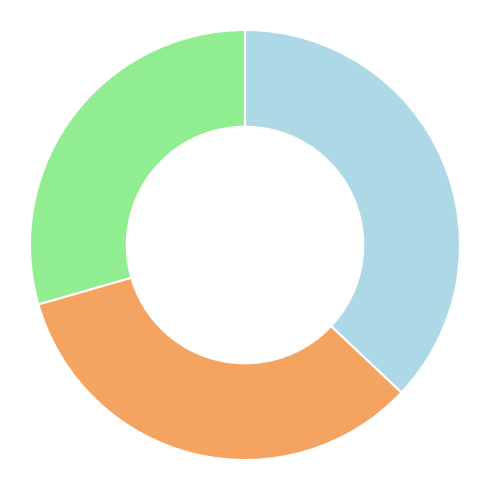

Is there a majority slice in this chart?

No